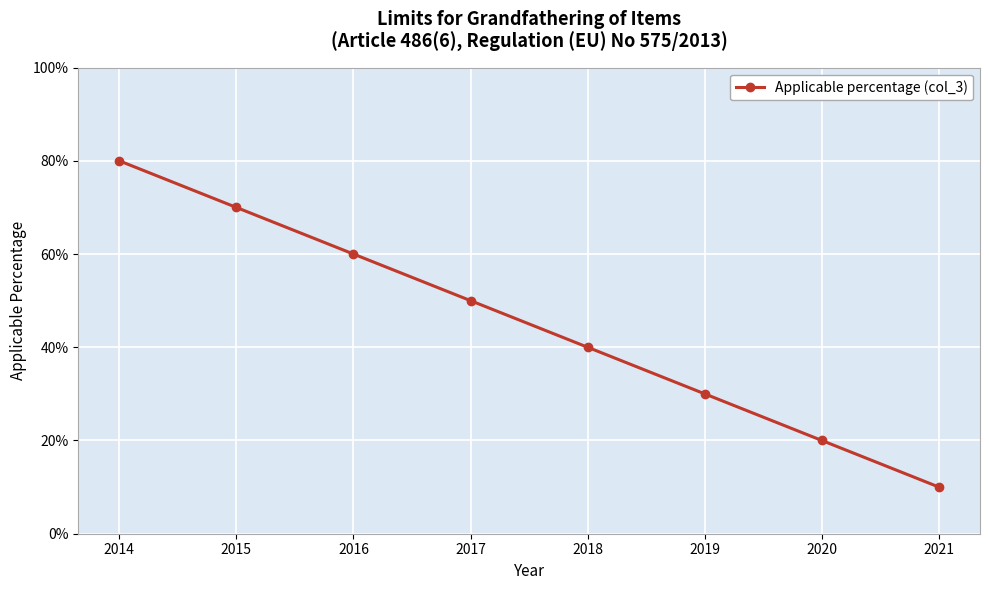

What is the difference between the values at 2021 and 2017?

0.4